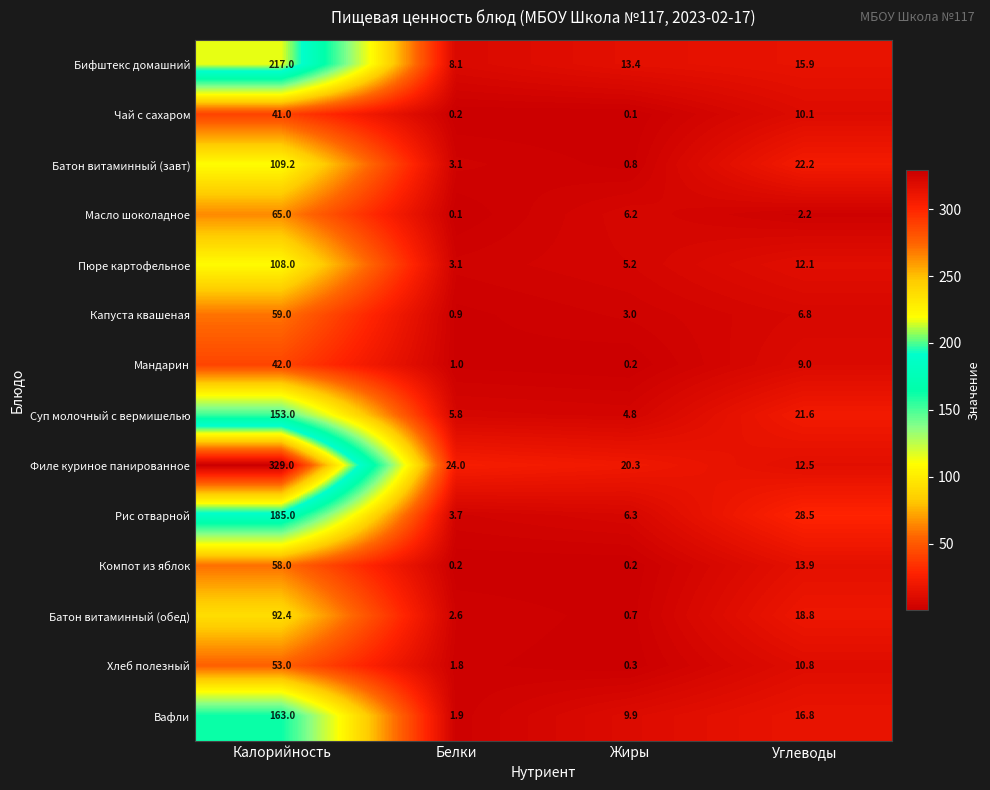

What is the sum of all Филе куриное панированное values?

385.8